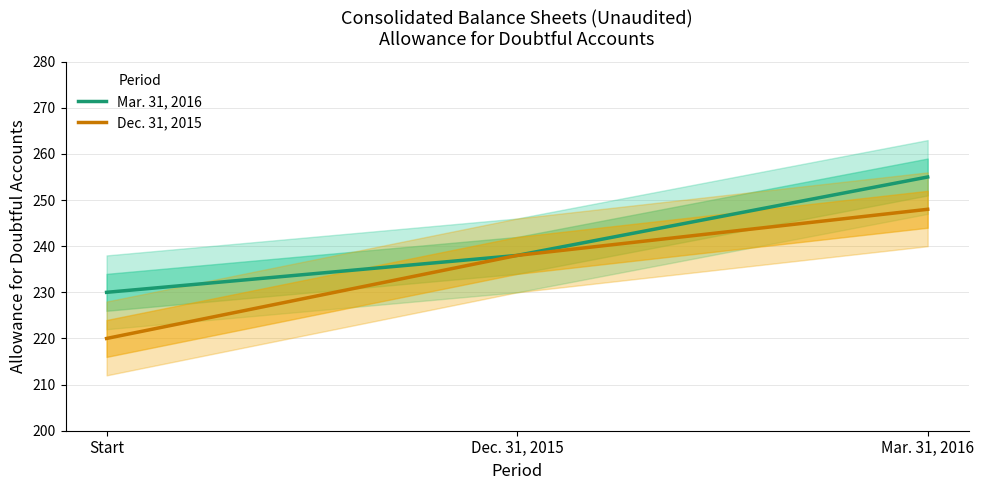

What is the total value across all series at Start?

450